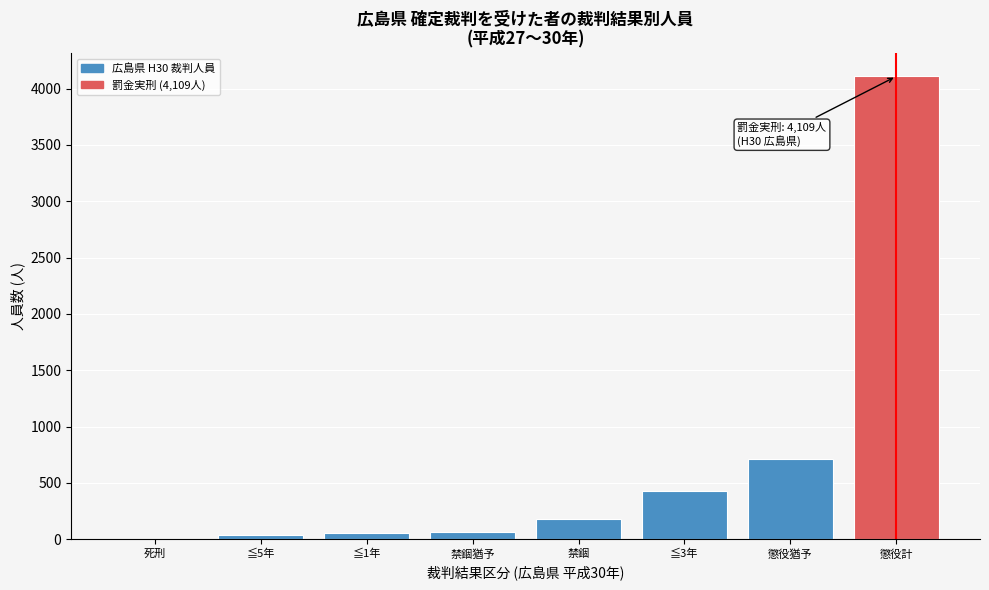

What is the sum of all values?

5590